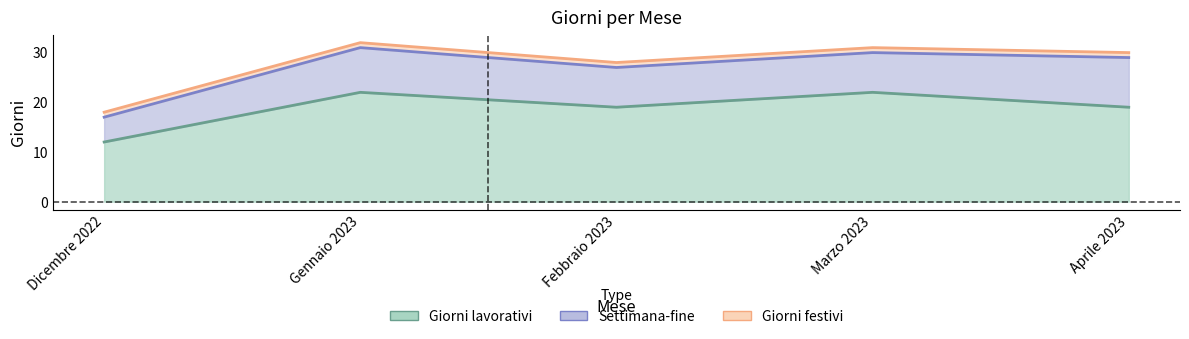

Where is Giorni lavorativi nearest to the value 17?

Febbraio 2023